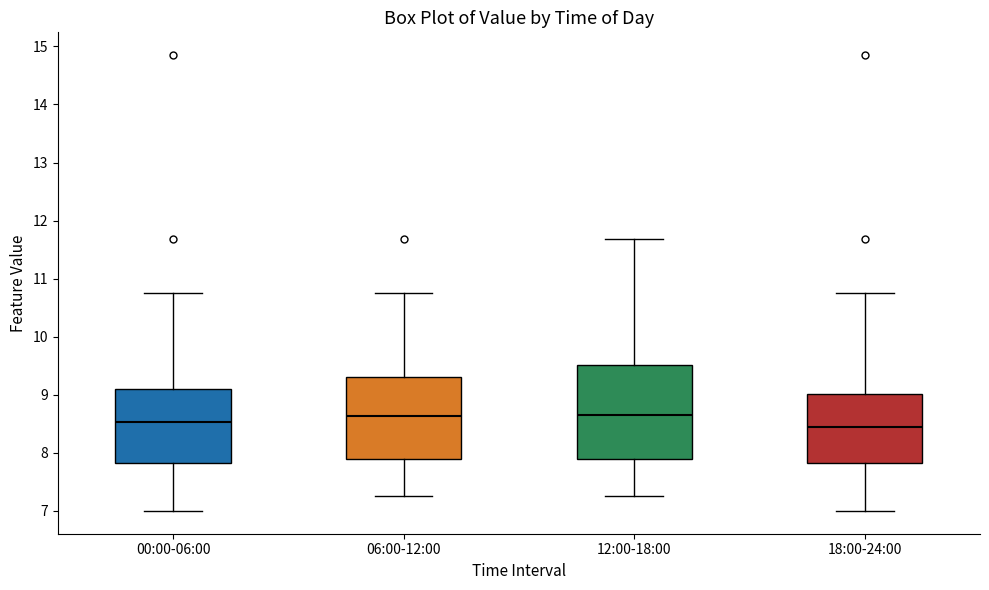

Reading left to right, transcribe this box plot: for each box, give where its median line is, the range the box spans, and where its two whiskers end, as read against the y-axis. The values are not printed on the chart, so give them approximately, as read against the axis.

00:00-06:00: median 8.5, box 7.8 to 9.1, whiskers 7.0 to 10.8
06:00-12:00: median 8.6, box 7.9 to 9.3, whiskers 7.3 to 10.8
12:00-18:00: median 8.7, box 7.9 to 9.5, whiskers 7.3 to 11.7
18:00-24:00: median 8.4, box 7.8 to 9.0, whiskers 7.0 to 10.8